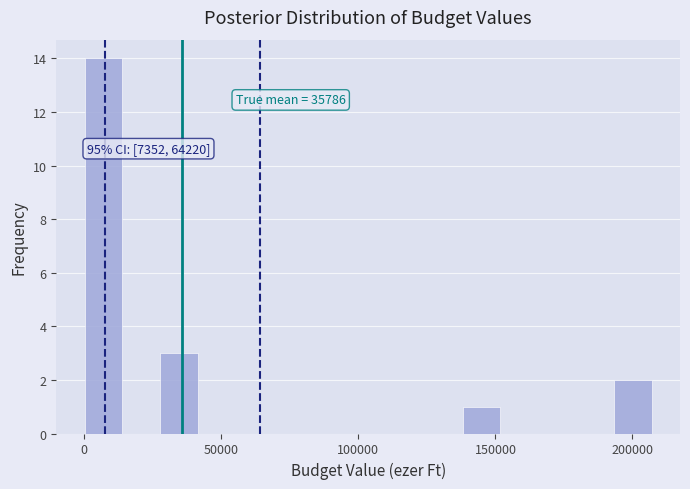

Read against the x-axis, roughly where is the centre of the tallest bar?

5000